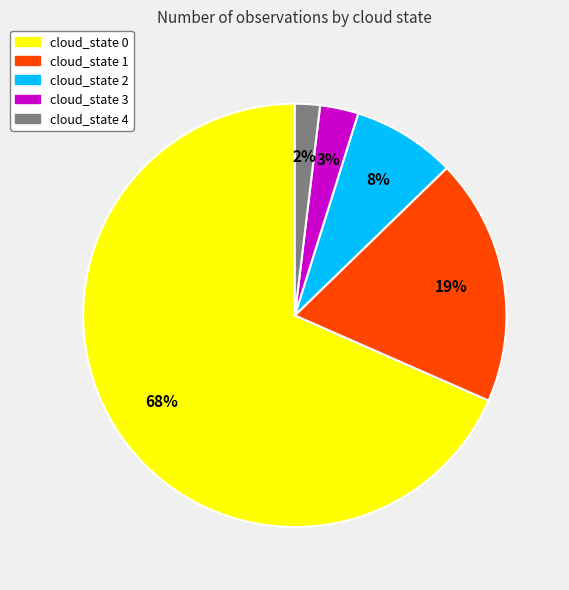

What is the ratio of the value at cloud_state 1 to the value at cloud_state 2?

2.4